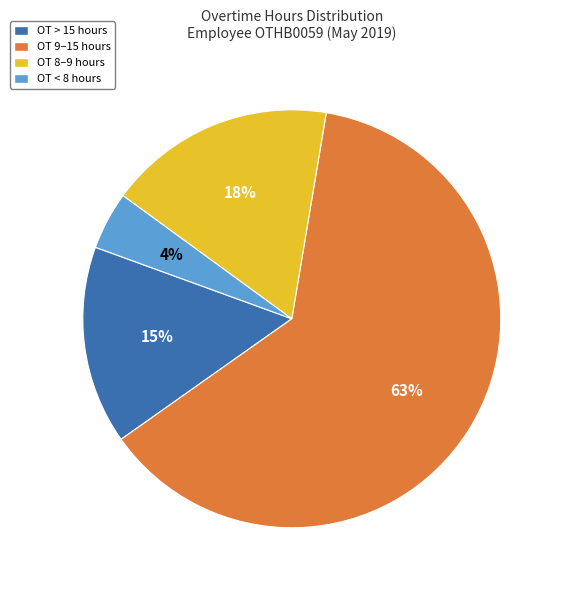

To the nearest percent, what is the difference between the OT > 15 hours and OT < 8 hours slice percentages?

11%